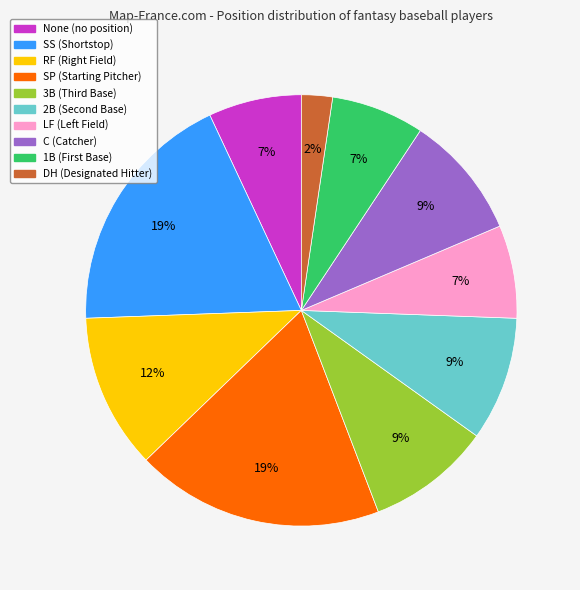

To the nearest percent, what is the combined percentage of SP and 3B?

28%